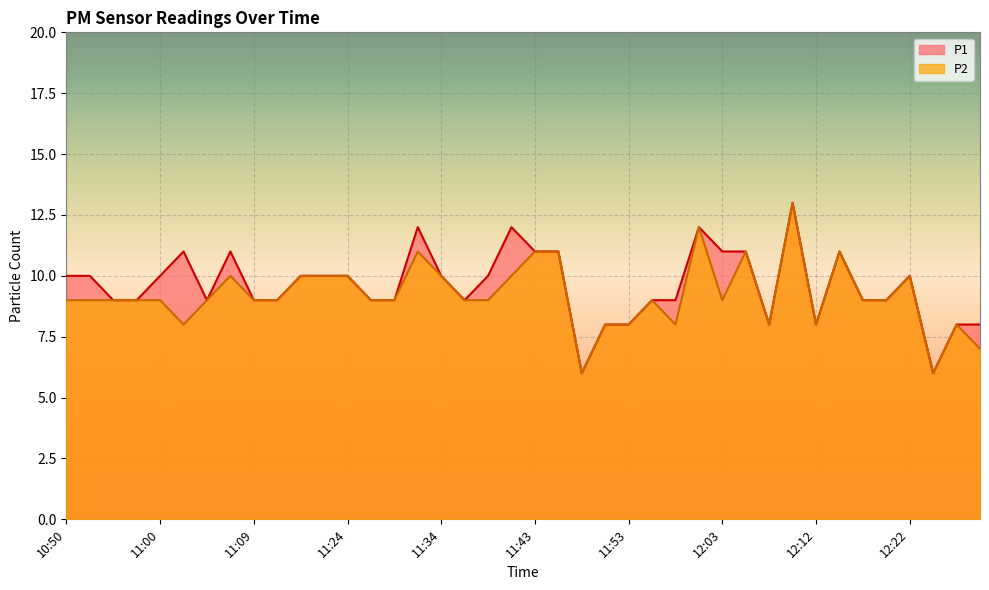

What is the difference between the P2 values at 10:55 and 12:29?

2